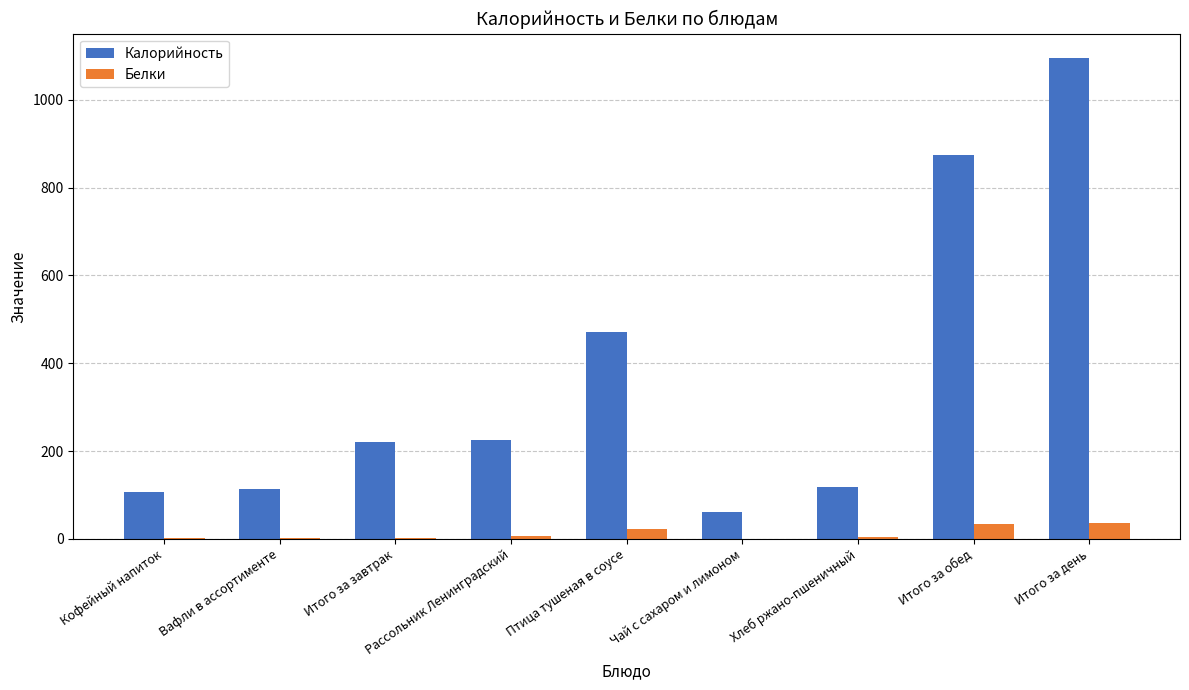

What is the sum of all Белки values?

108.9